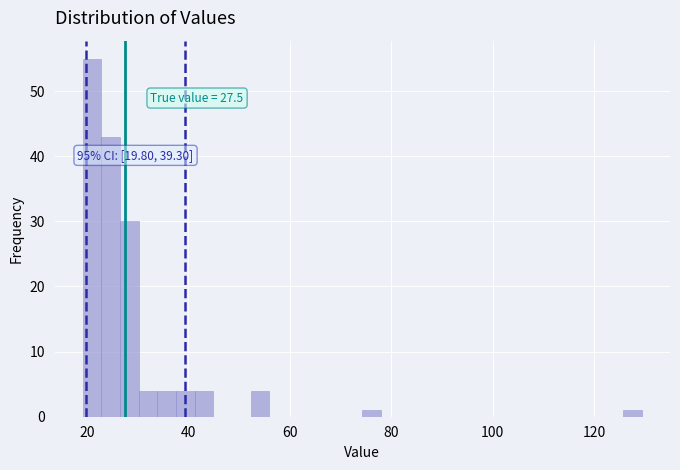

Read against the x-axis, roughly where is the centre of the tallest bar?

20